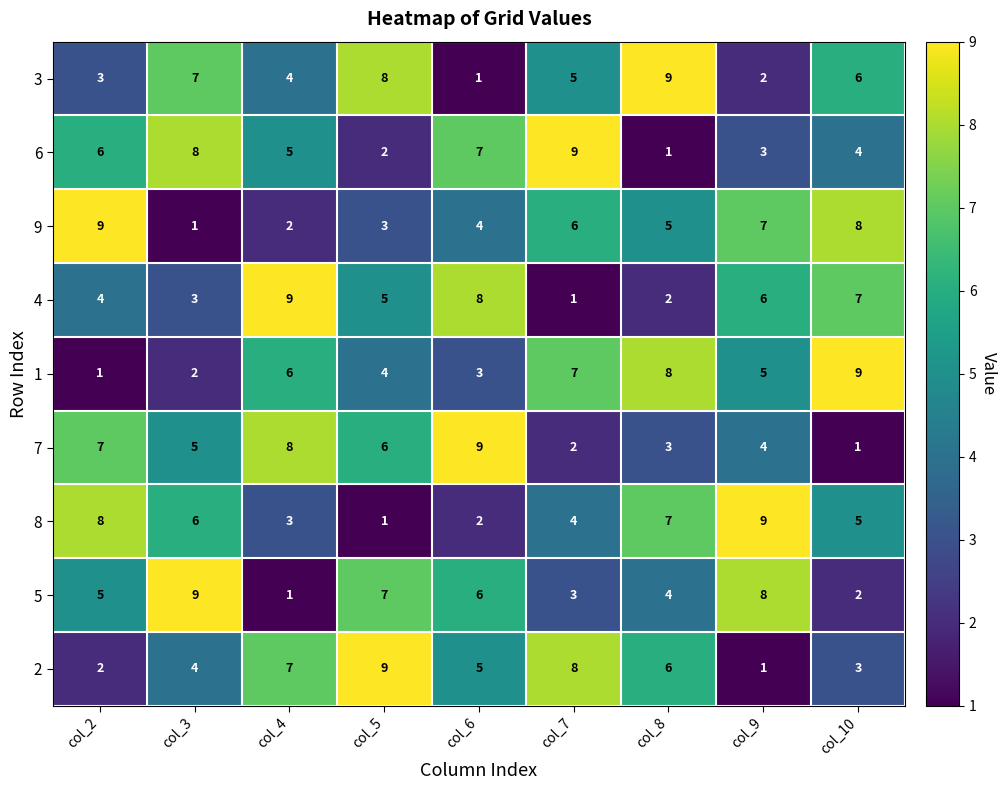

At col_7, list the series in order from largest to smallest.

6, 2, 1, 9, 3, 8, 5, 7, 4